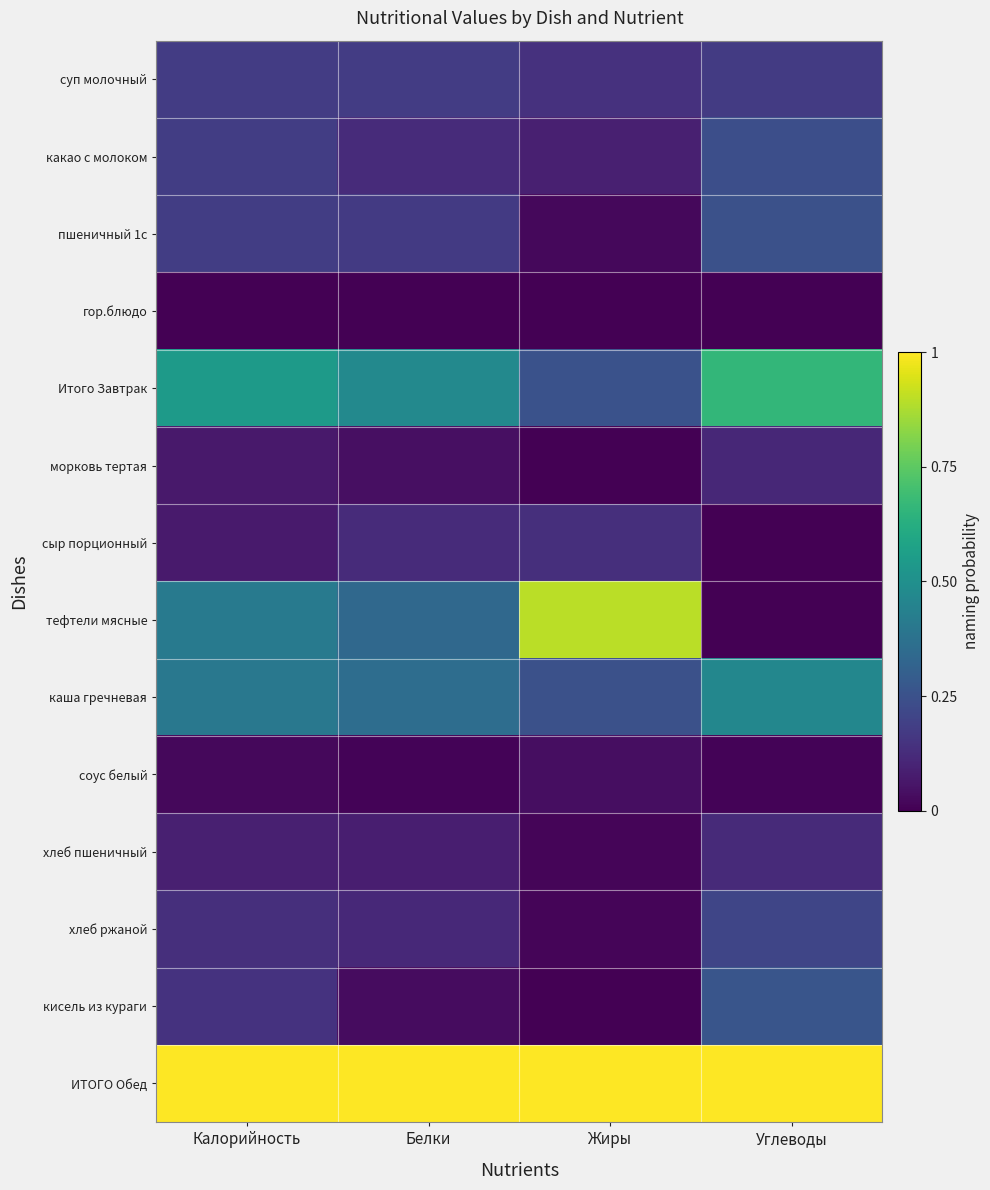

What is the spread (max minus min) of values at Калорийность?

1.0